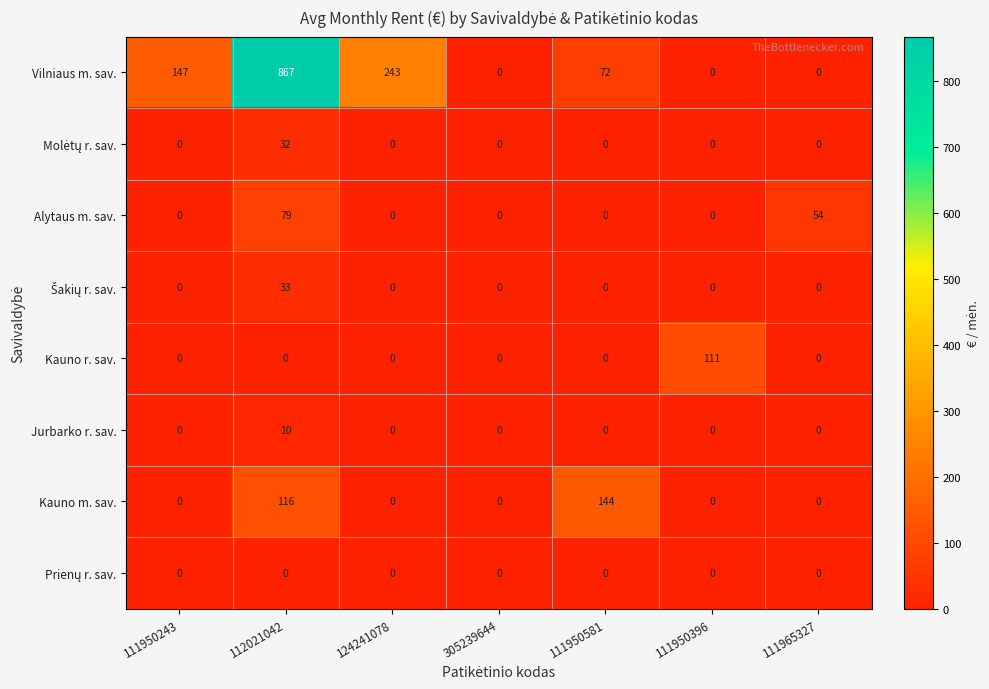

Which series has the largest total across all categories?

Vilniaus m. sav.